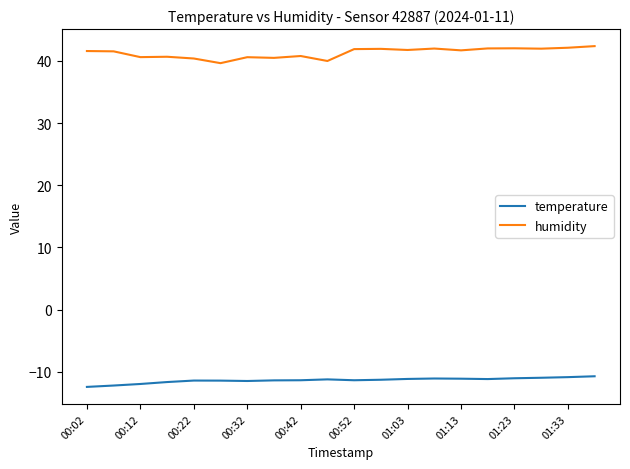

True or false: humidity and temperature intersect in this chart.

False